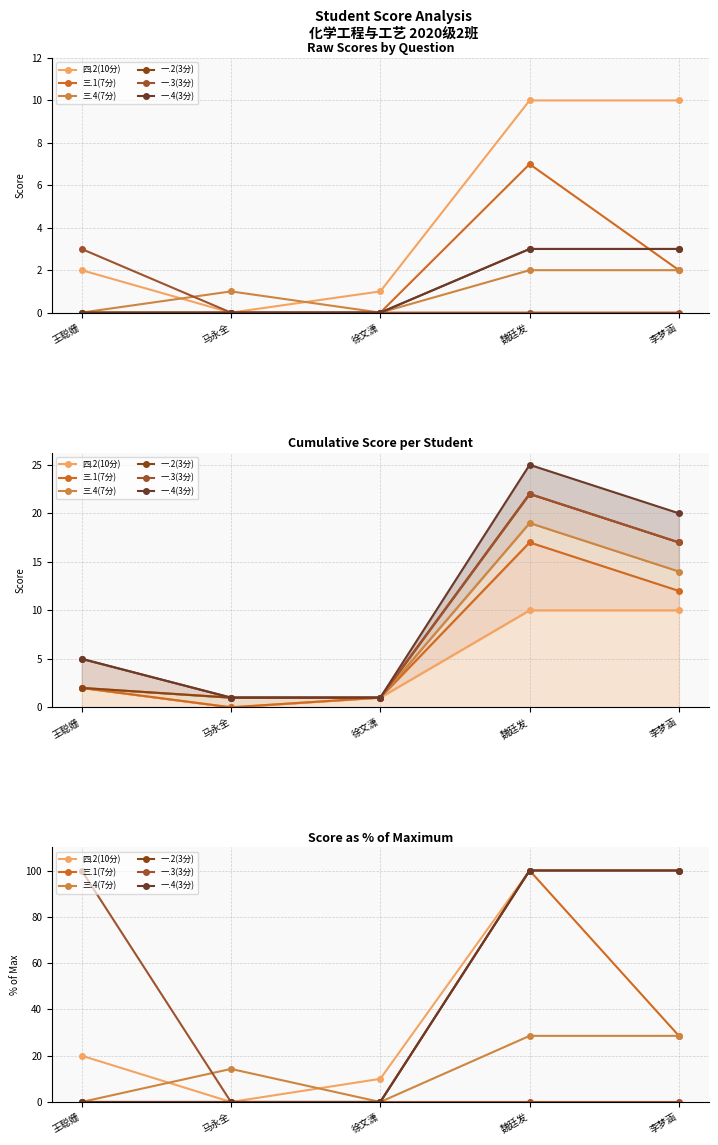

Which series has the largest total across all categories?

四.2(10分)